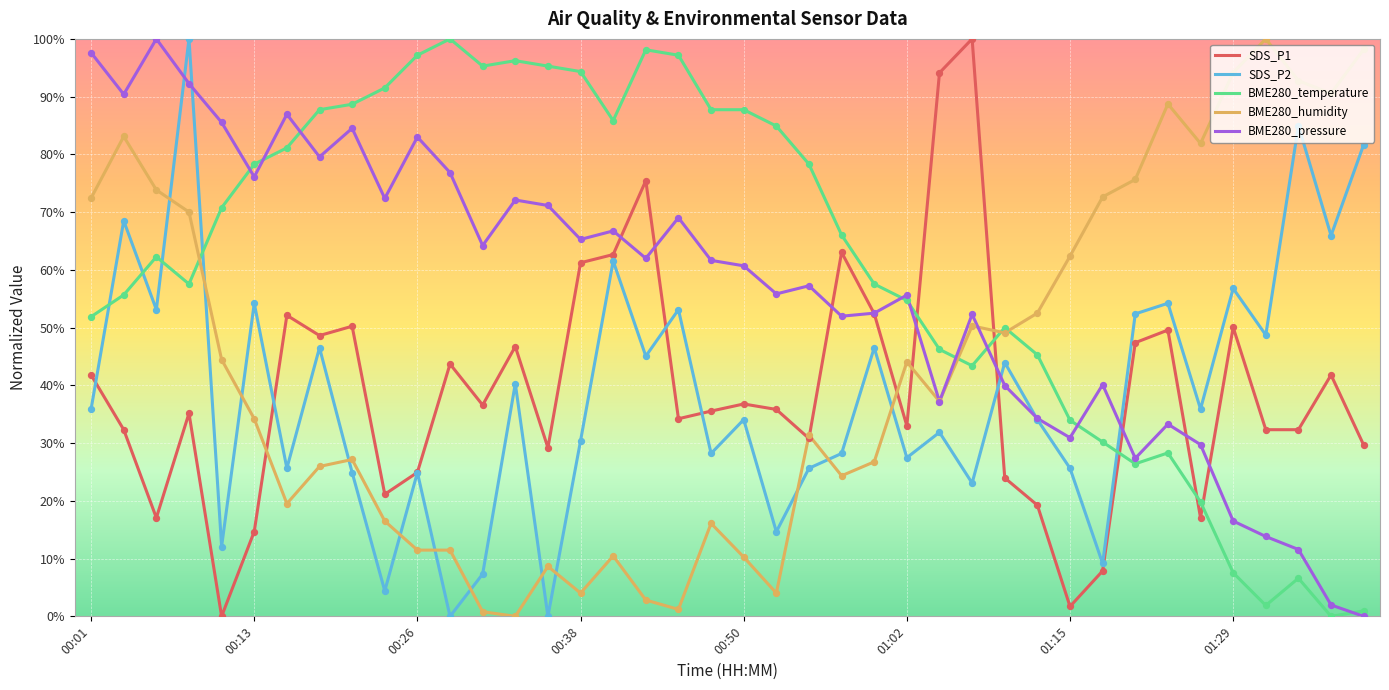

At how many categories does at least one series exceed 0?

40